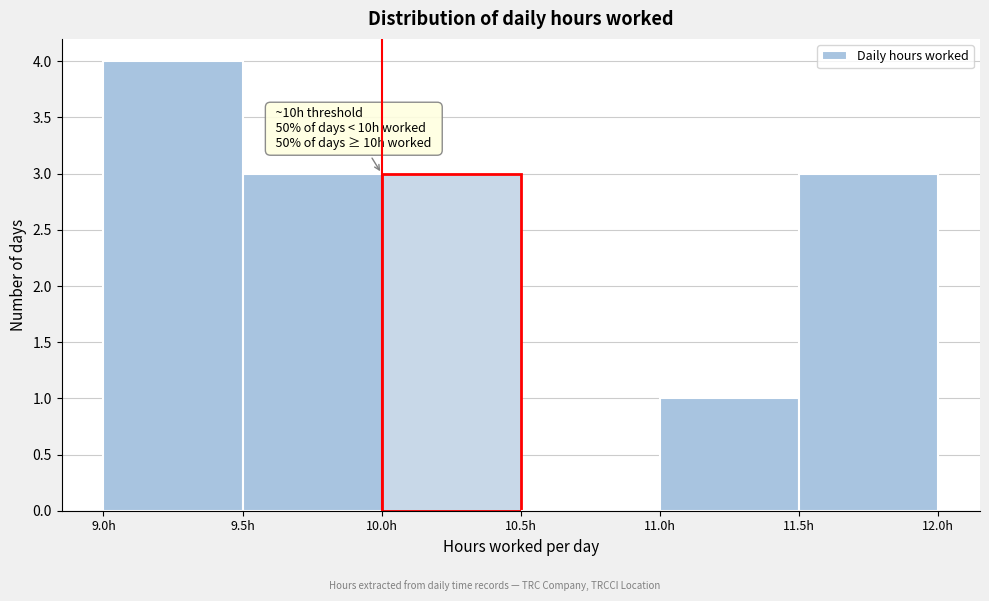

Over which range of the x-axis is the bar tallest?

9.0 to 9.5